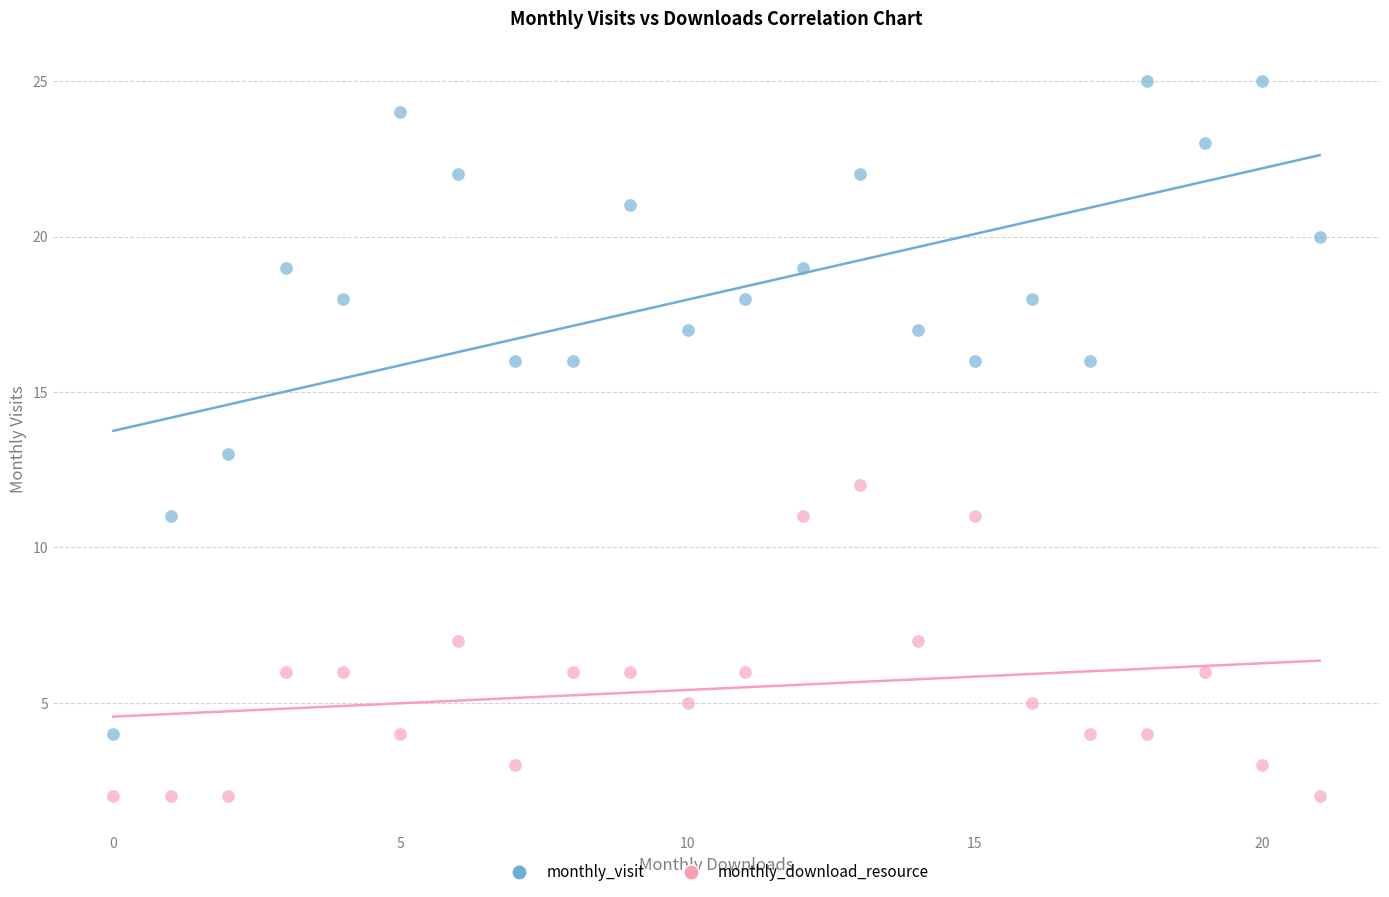

Which series has the largest Y range (max minus min)?

monthly_visit